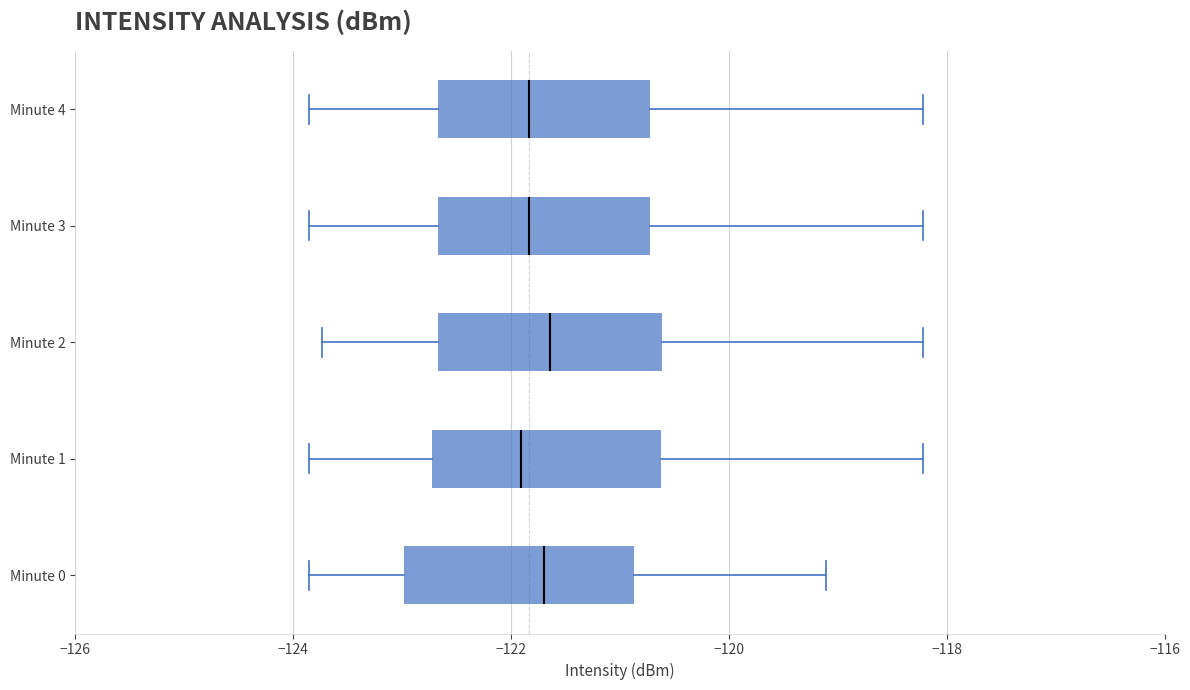

Reading bottom to top, read every box against the x-axis: the position of its median line, the range the box covers, and the ends of its whiskers. The values are not printed on the chart, so give them approximately, as read against the axis.

Minute 0: median -121.6, box -123.0 to -120.8, whiskers -123.8 to -119.2
Minute 1: median -122.0, box -122.8 to -120.6, whiskers -123.8 to -118.2
Minute 2: median -121.6, box -122.6 to -120.6, whiskers -123.8 to -118.2
Minute 3: median -121.8, box -122.6 to -120.8, whiskers -123.8 to -118.2
Minute 4: median -121.8, box -122.6 to -120.8, whiskers -123.8 to -118.2